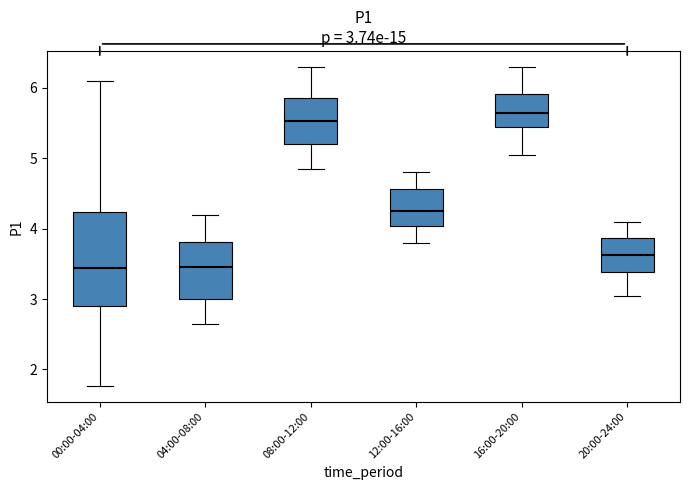

Which box is the tallest, from its lower edge to its upper edge?

00:00-04:00